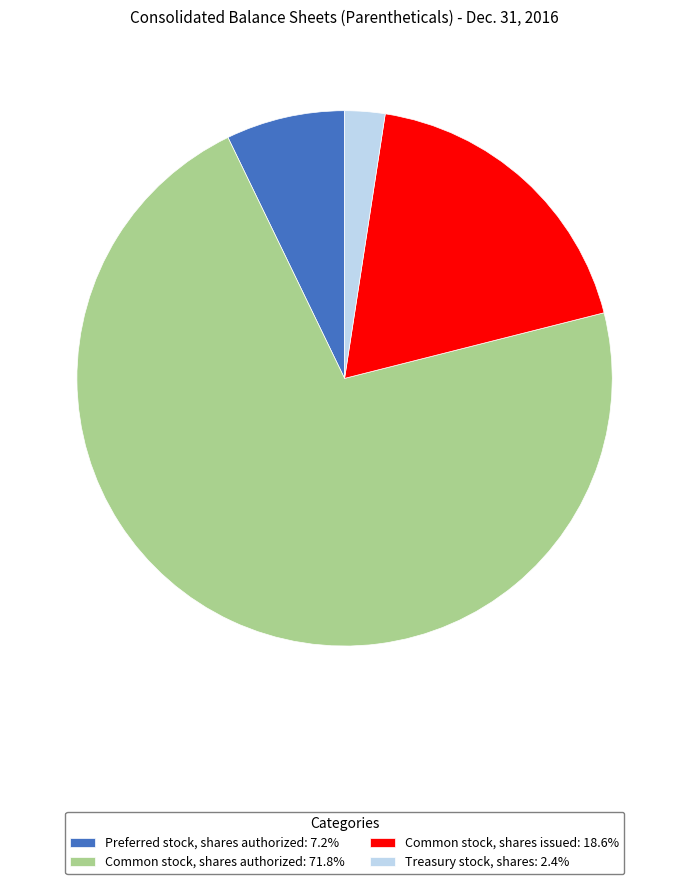

Combined, do Common stock, shares authorized: 71.8% and Preferred stock, shares authorized: 7.2% account for over 50%?

Yes